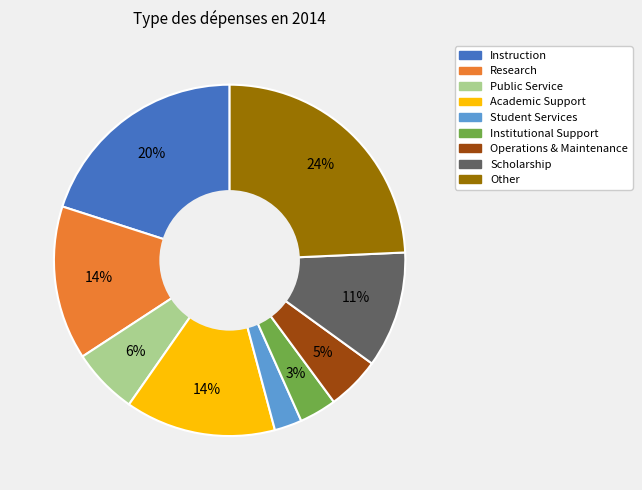

To the nearest percent, what is the average slice percentage?

11%